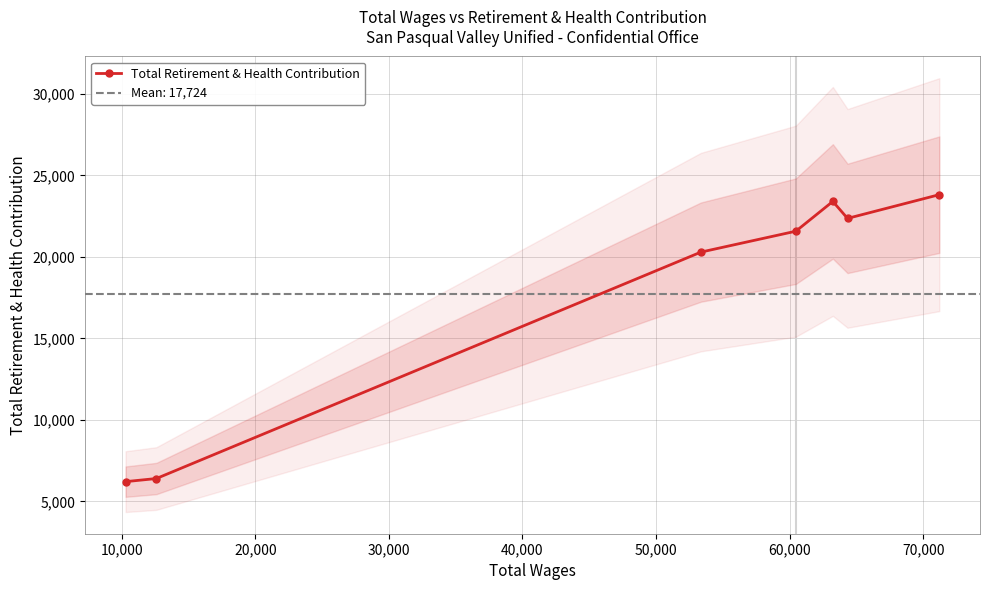

What is the difference between the second highest and second lowest values?

16998